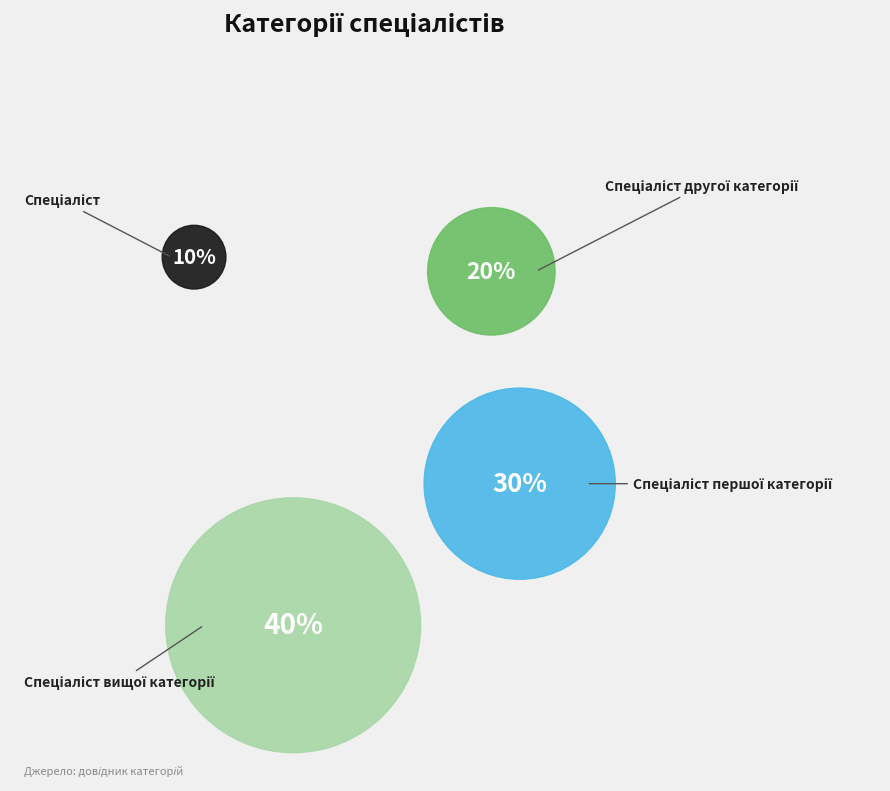

To the nearest percent, what portion does Спеціаліст вищої категорії represent?

40%